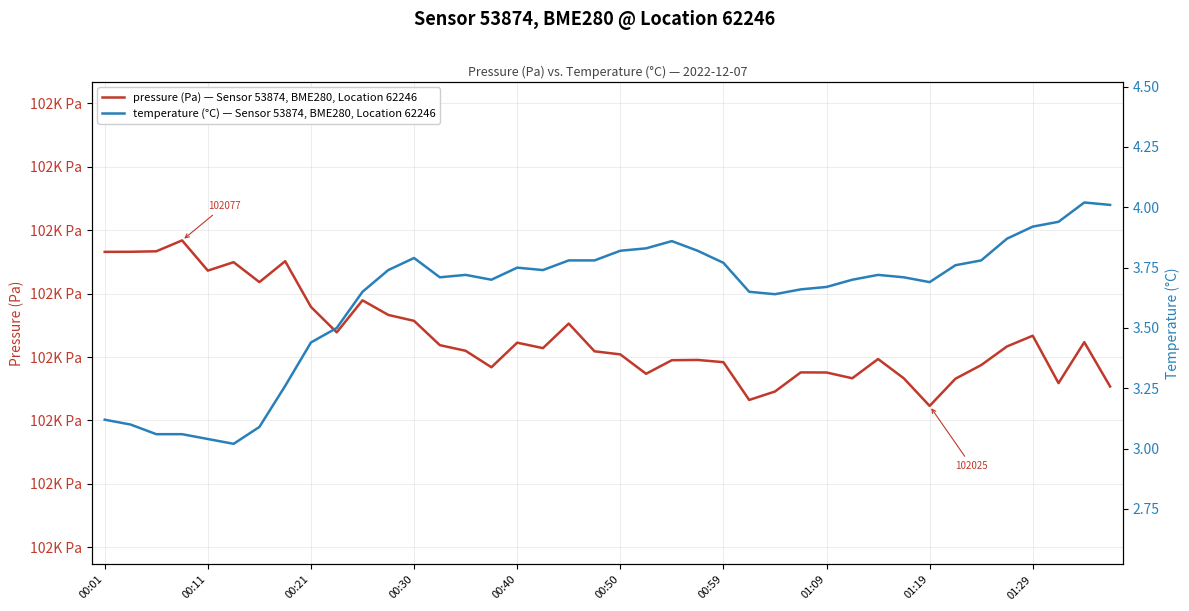

What is the maximum value shown in the chart?

102076.8